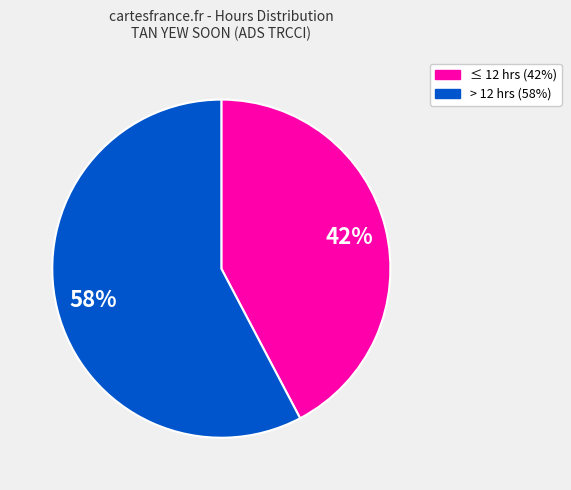

To the nearest percent, what is the average slice percentage?

50%